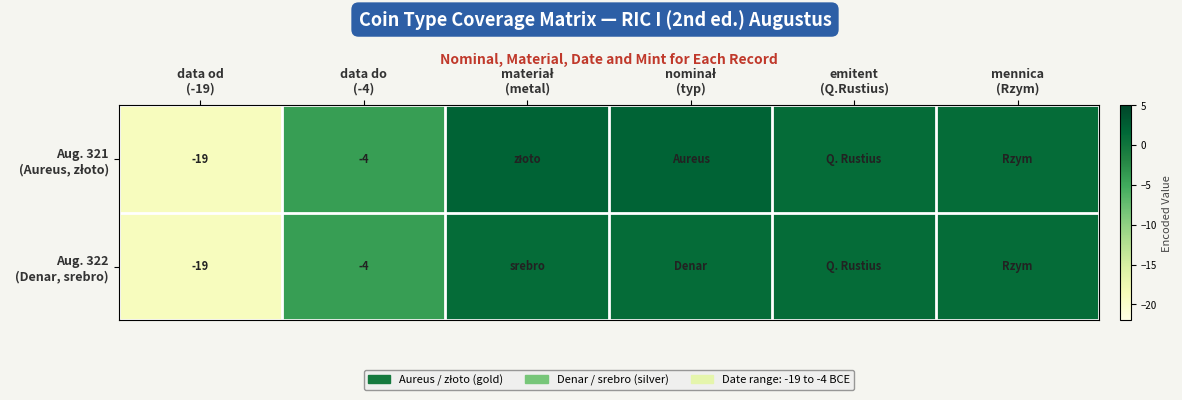

What is the smallest value displayed?

-19